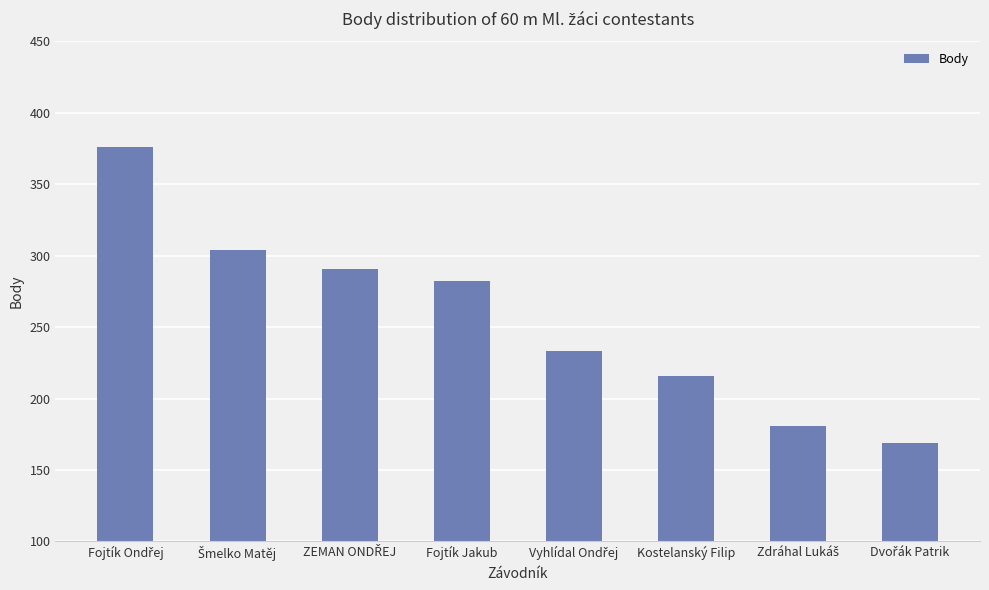

Reading left to right, extract all data points from this chart.

376	304	291	282	233	216	181	169